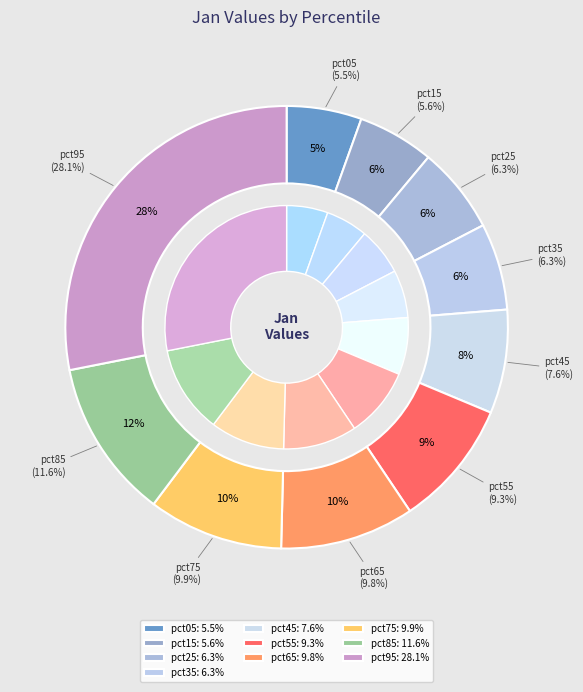

What percentage is the pct15 slice, to the nearest percent?

6%